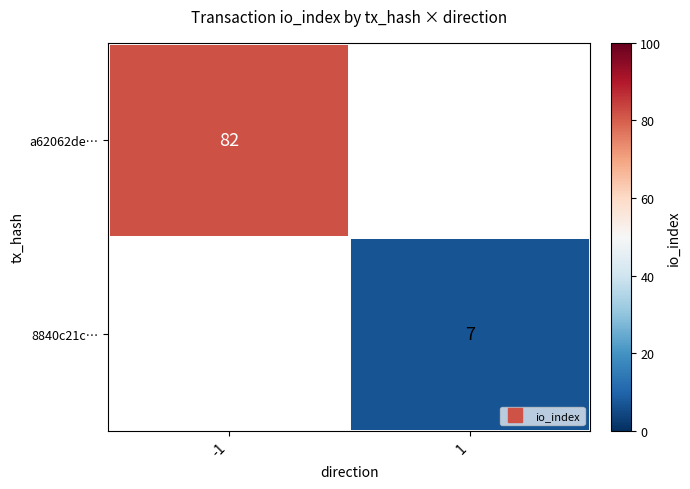

What is the maximum value shown in the chart?

82.0